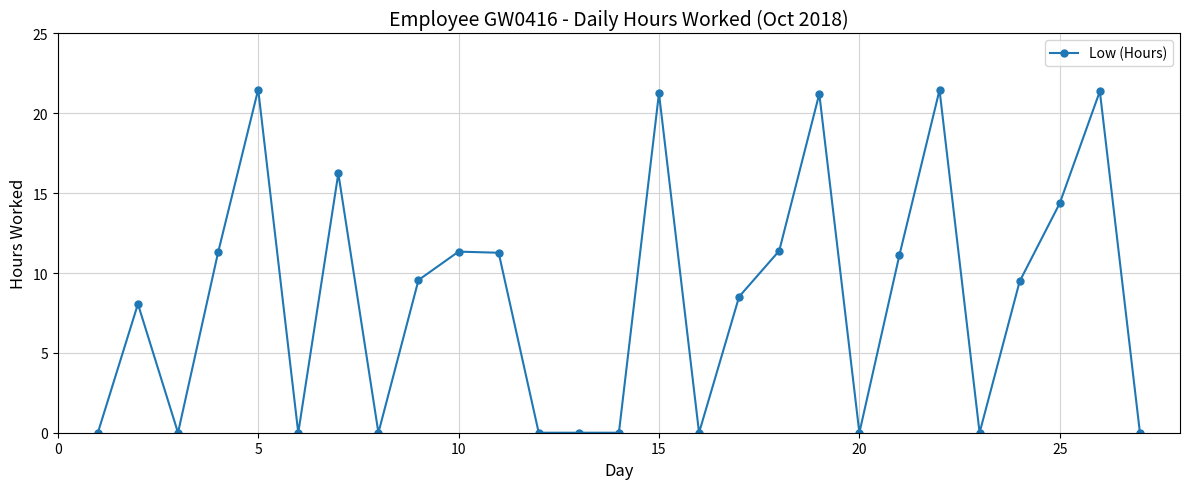

What is the average value?

8.5